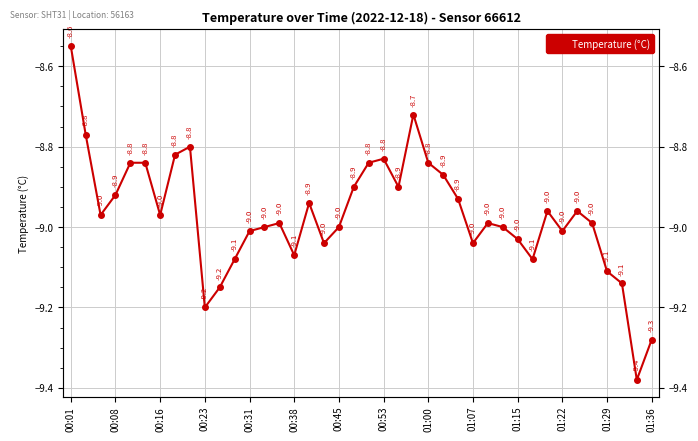

The chart shows a value of -9.0 at 32. True or false?

True